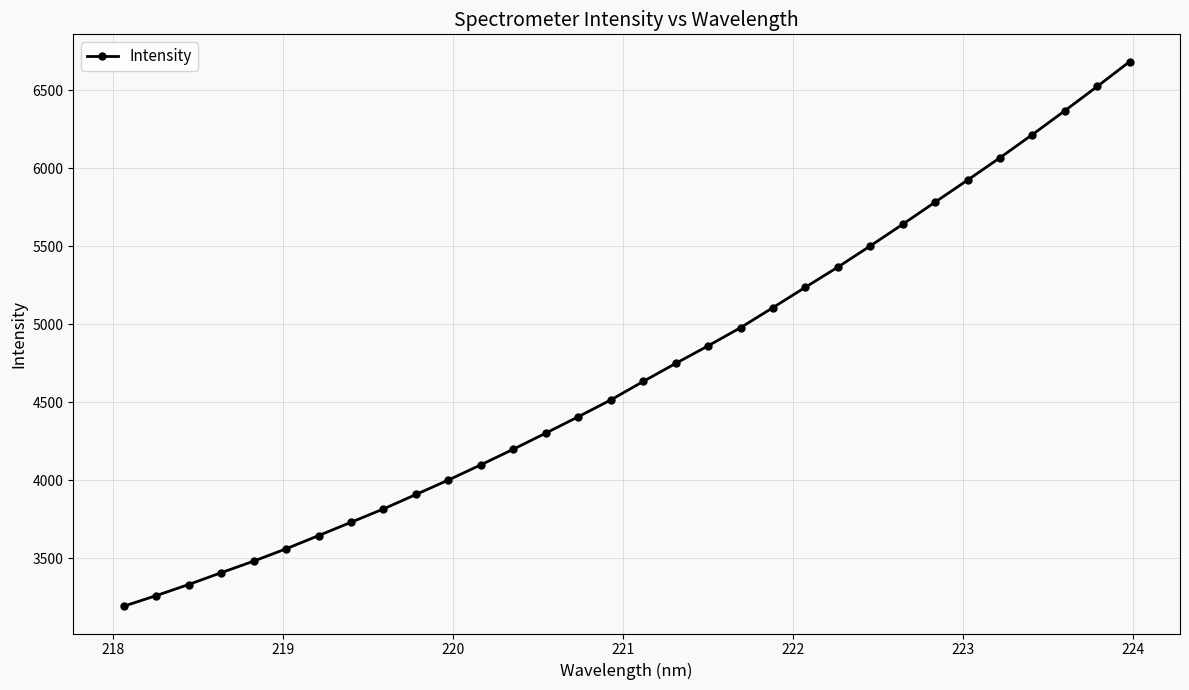

What is the smallest value displayed?

3193.5